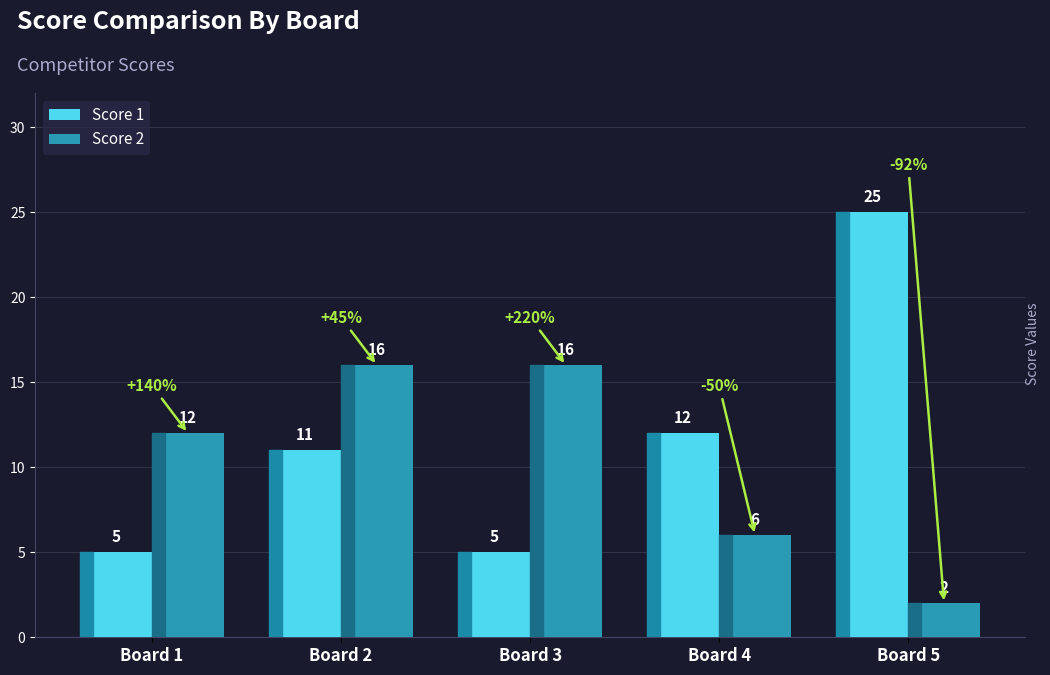

What is the spread (max minus min) of values at Board 2?

5